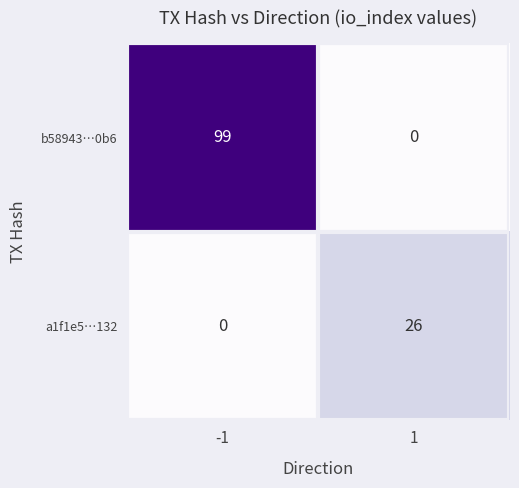

Reading left to right, extract all data points from this chart.

b58943…0b6: 99	0
a1f1e5…132: 0	26